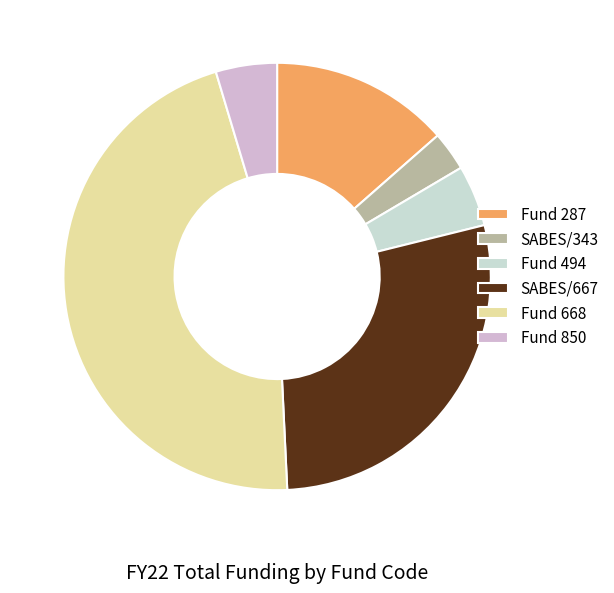

Which slice is the smallest?

SABES/343